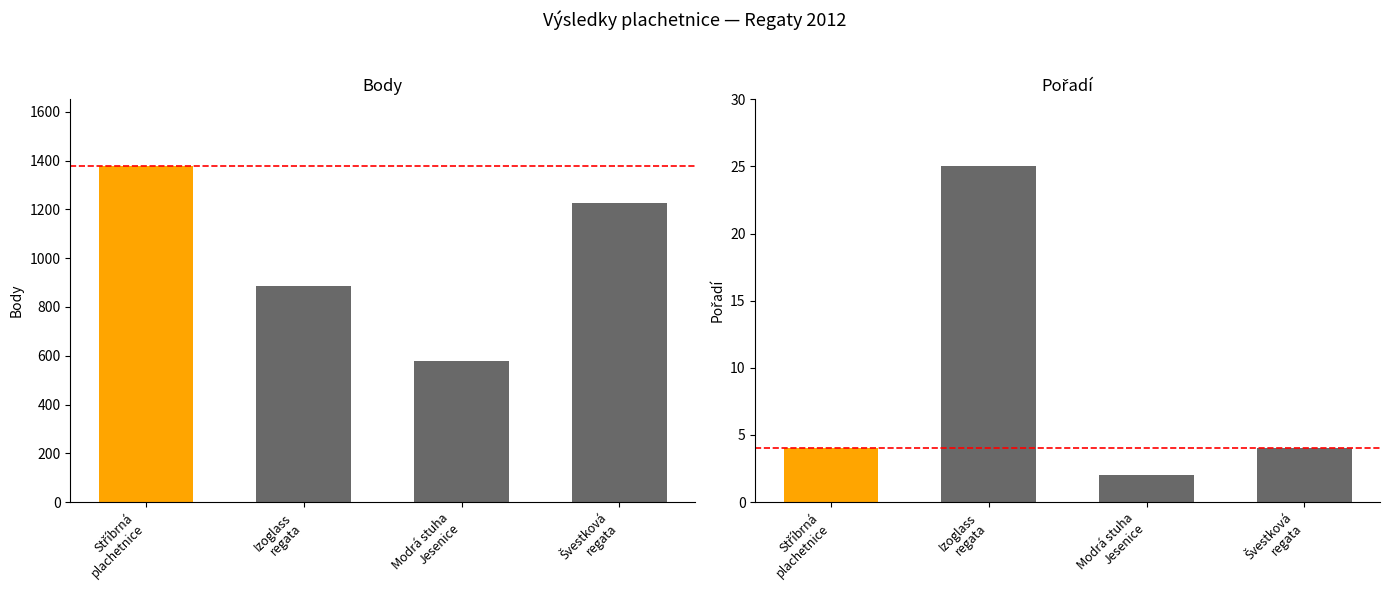

Which series has the largest total across all categories?

Body